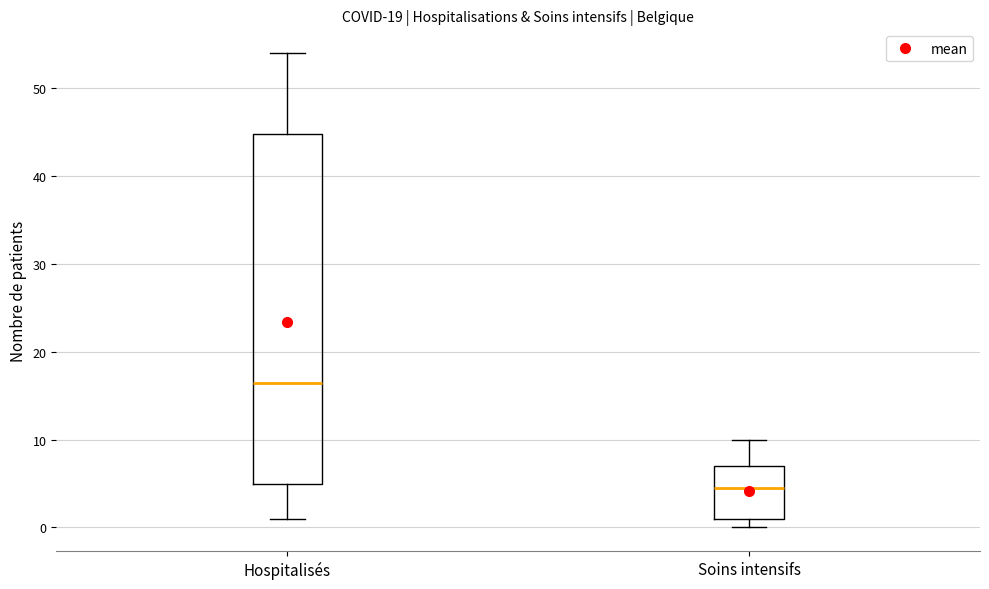

Reading left to right, read every box against the y-axis: the position of its median line, the range the box covers, and the ends of its whiskers. The values are not printed on the chart, so give them approximately, as read against the axis.

Hospitalisés: median 17, box 5 to 45, whiskers 1 to 54
Soins intensifs: median 5, box 1 to 7, whiskers 0 to 10